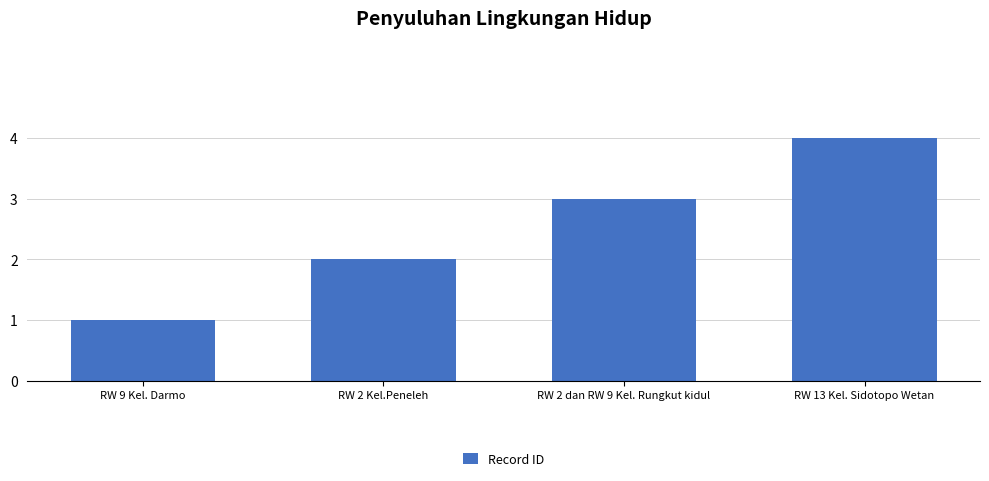

What is the greatest value displayed?

4